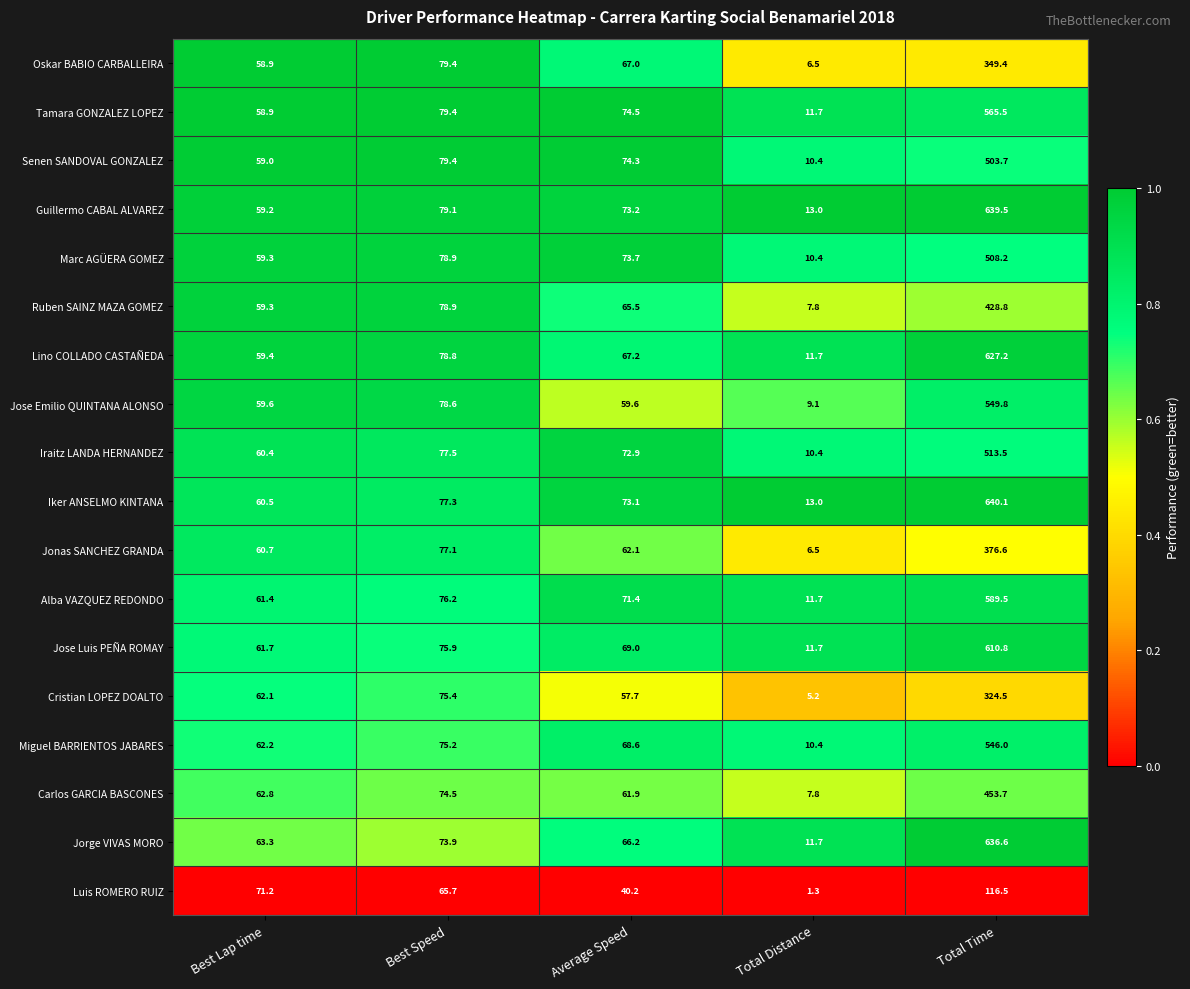

Rank the series at Total Time from lowest to highest value.

Luis ROMERO RUIZ, Cristian LOPEZ DOALTO, Oskar BABIO CARBALLEIRA, Jonas SANCHEZ GRANDA, Ruben SAINZ MAZA GOMEZ, Carlos GARCIA BASCONES, Senen SANDOVAL GONZALEZ, Marc AGÜERA GOMEZ, Iraitz LANDA HERNANDEZ, Miguel BARRIENTOS JABARES, Jose Emilio QUINTANA ALONSO, Tamara GONZALEZ LOPEZ, Alba VAZQUEZ REDONDO, Jose Luis PEÑA ROMAY, Lino COLLADO CASTAÑEDA, Jorge VIVAS MORO, Guillermo CABAL ALVAREZ, Iker ANSELMO KINTANA